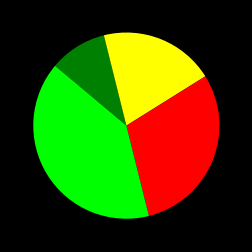

How many slices are in this pie chart?

4